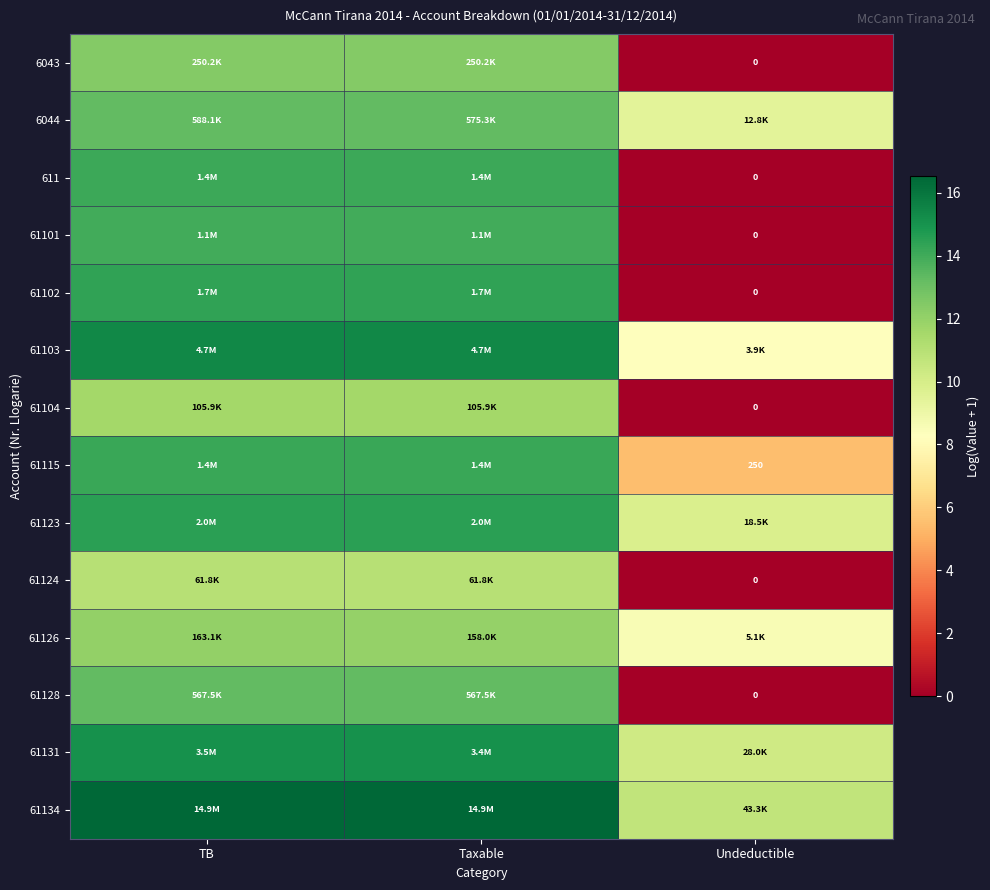

At which label does 61134 reach its peak?

TB